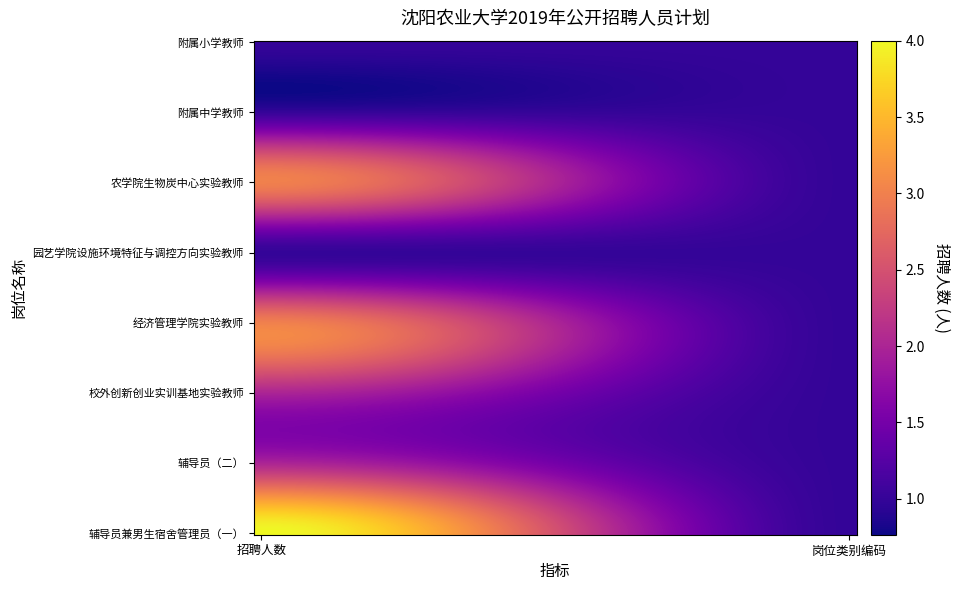

Reading right to left, list all the values displayed in this chart.

r0: 1=1	0=4
r1: 1=1	0=2
r2: 1=1	0=2
r3: 1=1	0=3
r4: 1=1	0=1
r5: 1=1	0=3
r6: 1=1	0=1
r7: 1=1	0=1